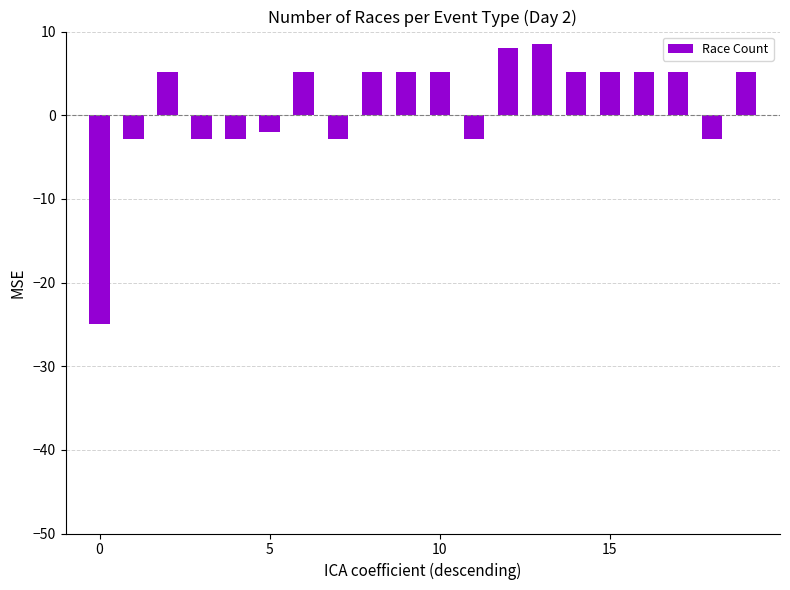

What is the greatest value displayed?

8.5